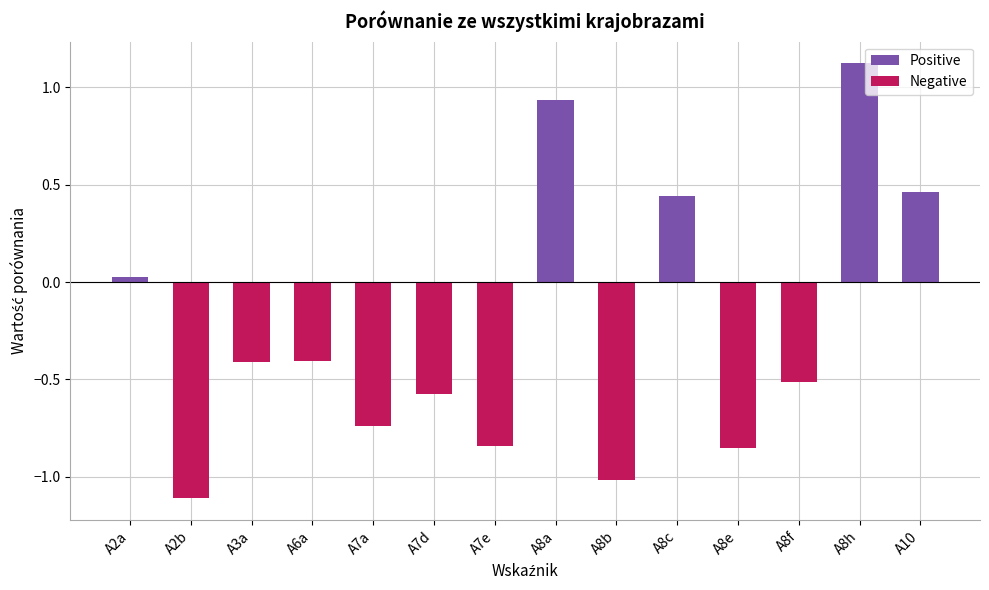

What is the change in value from A2a to A10?

+0.4